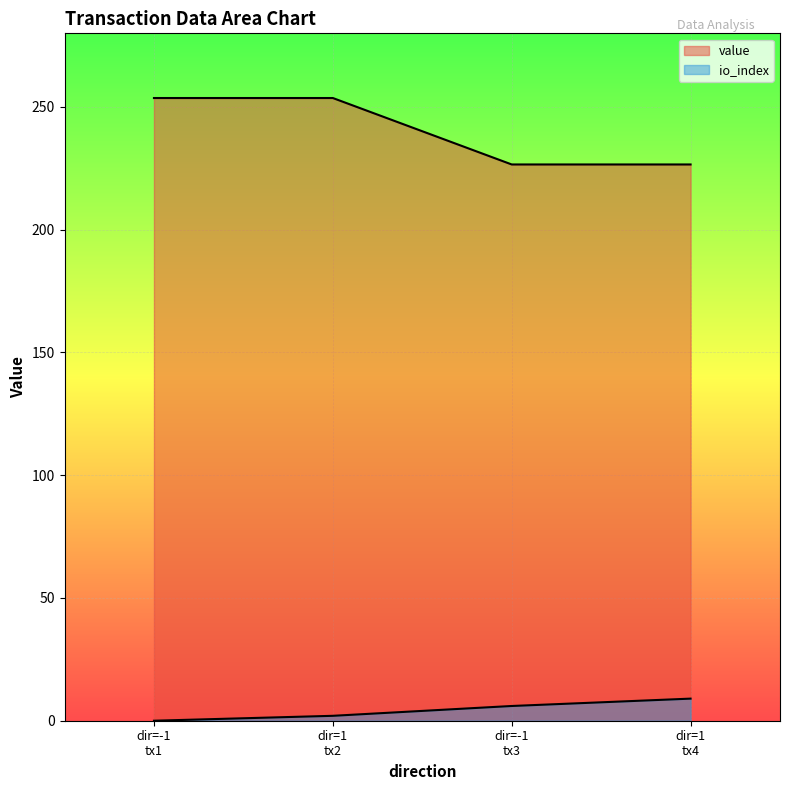

What is the label of the 2nd point from the left?

dir=1 tx2